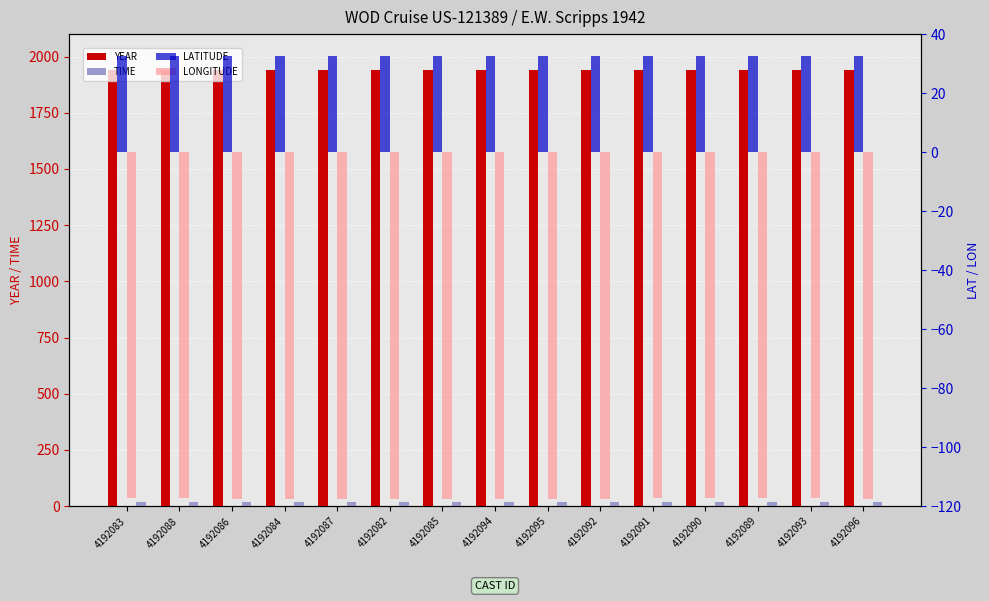

At 4192087, list the series in order from largest to smallest.

YEAR, LATITUDE, TIME, LONGITUDE